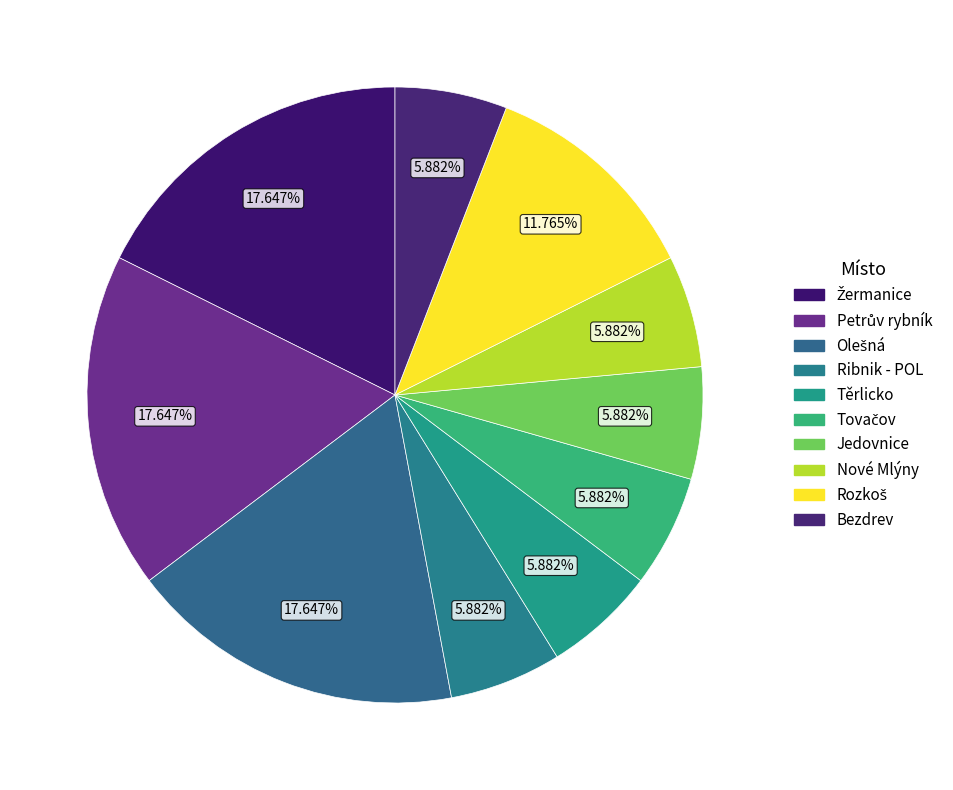

Count the number of slices in the pie.

10